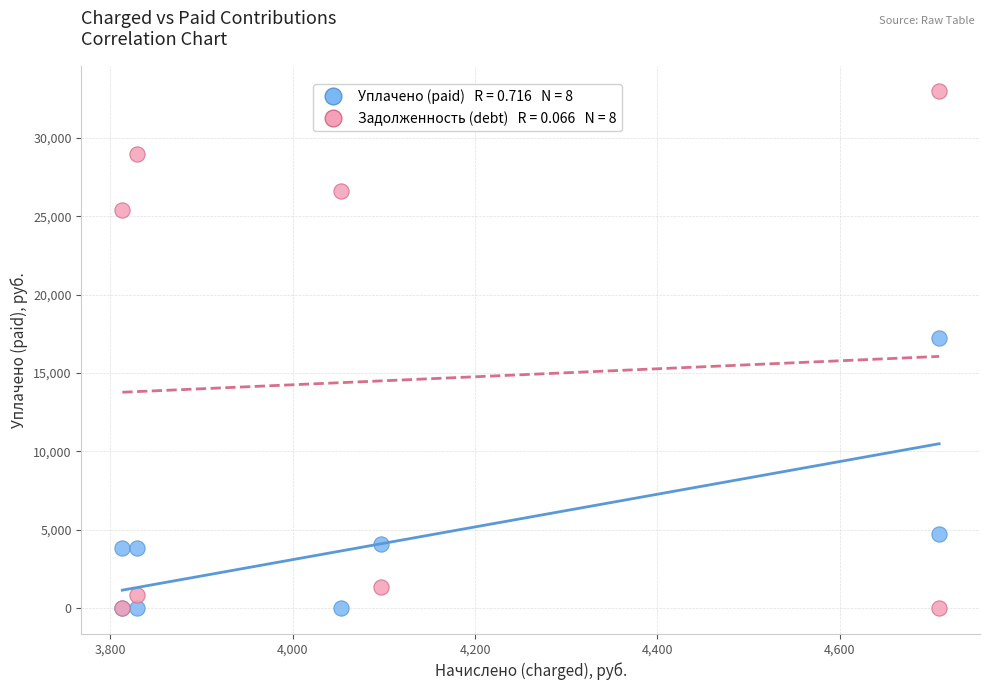

Across all series, what Y value is closest to 16478?

17230.9